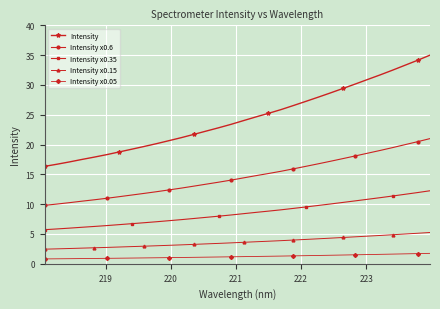

What is the average value of the Intensity series?

24.4